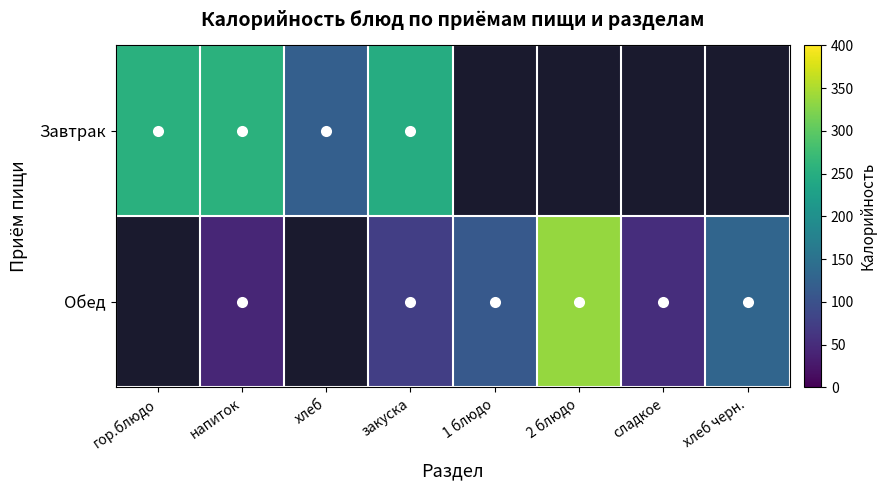

What is the sum of the Обед values at сладкое and хлеб черн.?

182.4